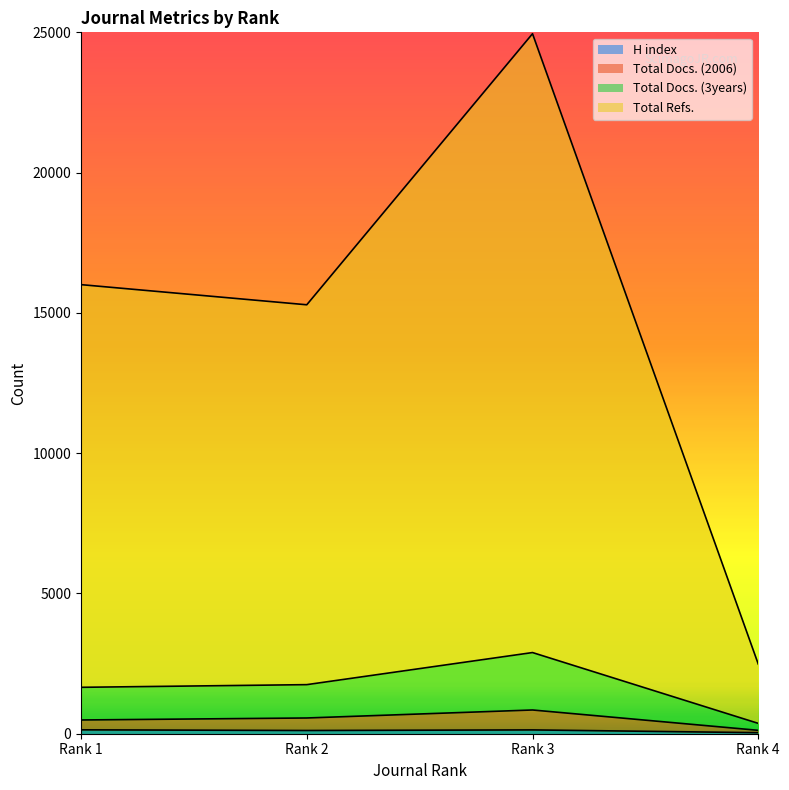

What is the total value across all series at Rank 3?

28826